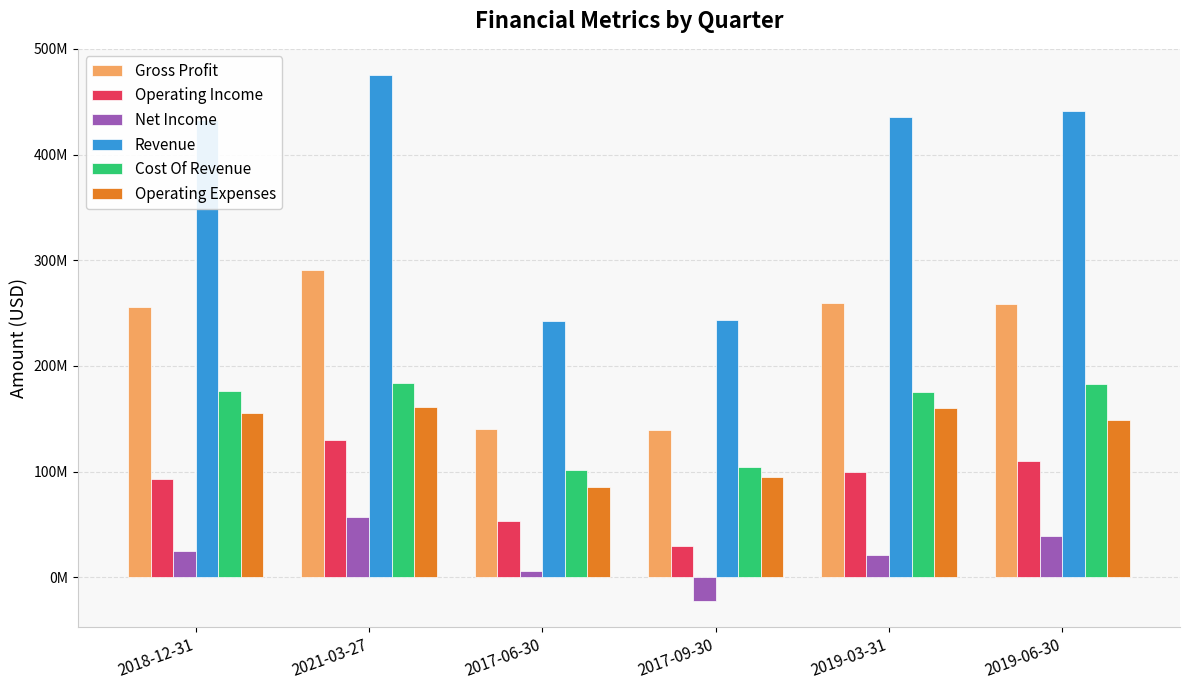

Does the chart contain stacked bars?

No